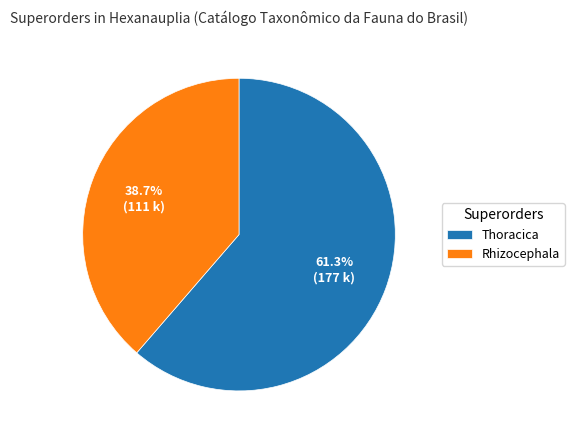

Combined, do Rhizocephala and Thoracica account for over 50%?

Yes